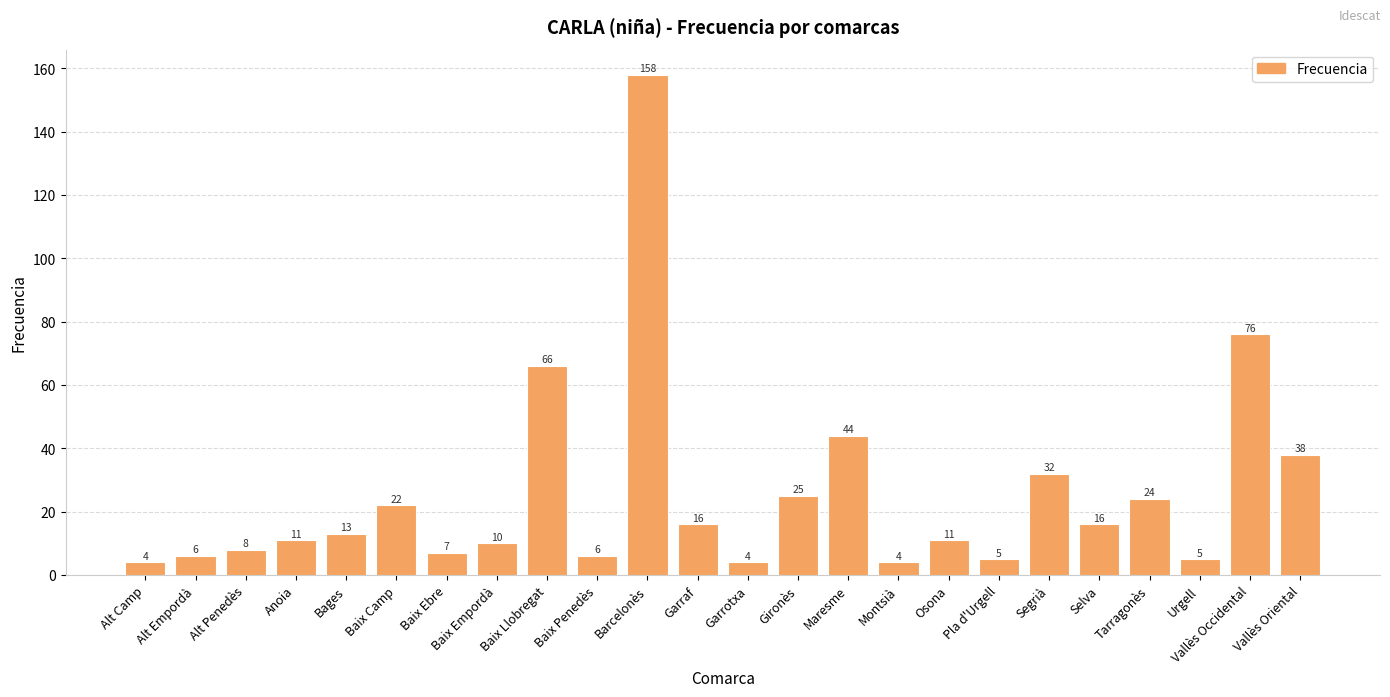

Reading right to left, list all the values displayed in this chart.

Vallès Oriental=38	Vallès Occidental=76	Urgell=5	Tarragonès=24	Selva=16	Segrià=32	Pla d'Urgell=5	Osona=11	Montsià=4	Maresme=44	Gironès=25	Garrotxa=4	Garraf=16	Barcelonès=158	Baix Penedès=6	Baix Llobregat=66	Baix Empordà=10	Baix Ebre=7	Baix Camp=22	Bages=13	Anoia=11	Alt Penedès=8	Alt Empordà=6	Alt Camp=4